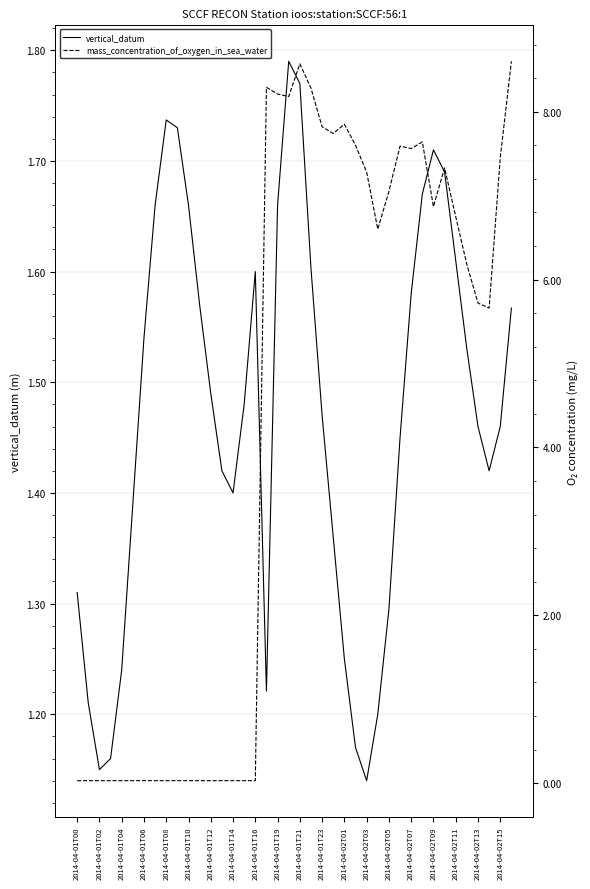

Which label corresponds to the smallest value in the chart?

2014-04-01T00